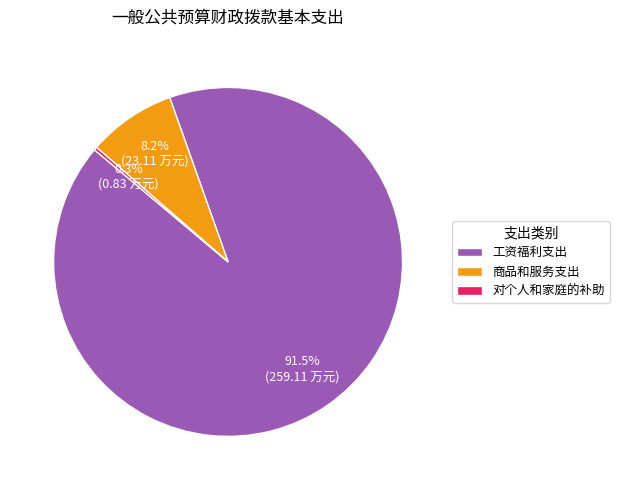

True or false: 对个人和家庭的补助 accounts for 0% of the total.

True